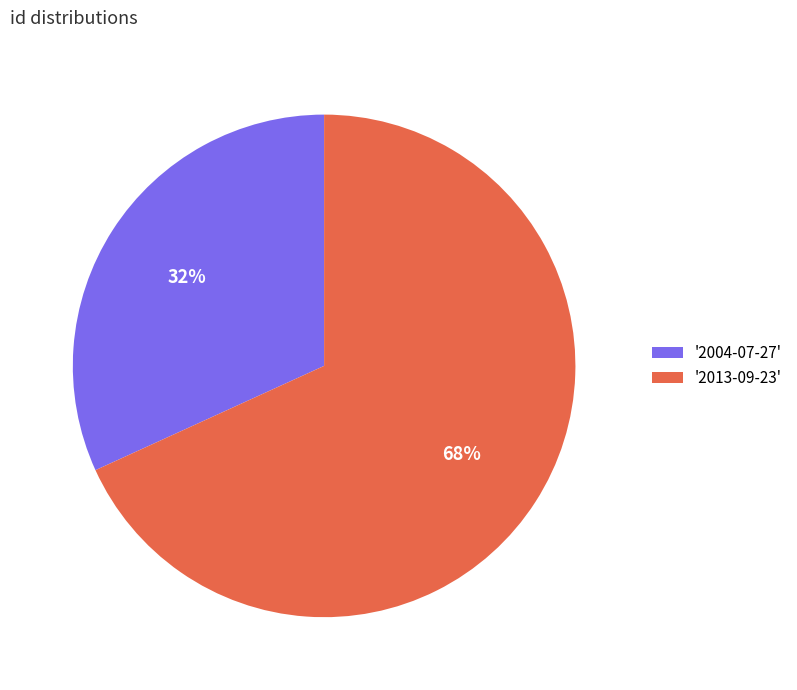

The '2004-07-27' slice represents 32% of the pie. True or false?

True